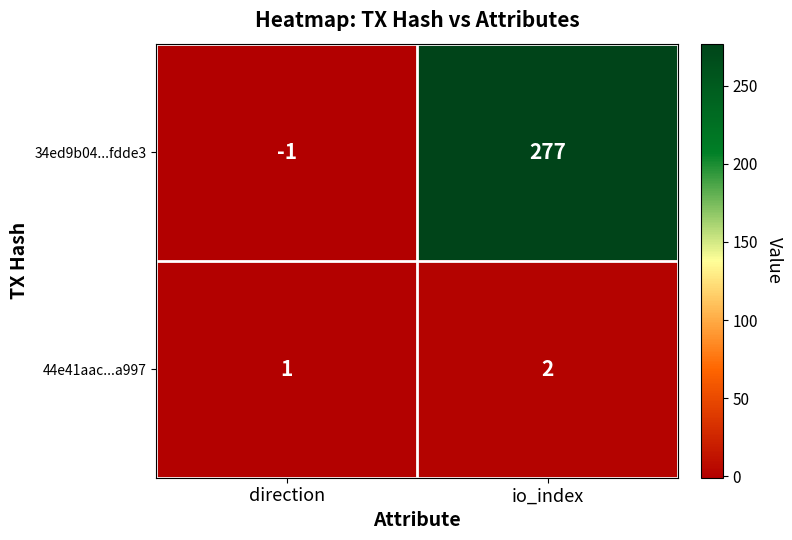

What is the difference between the 34ed9b04...fdde3 values at direction and io_index?

278